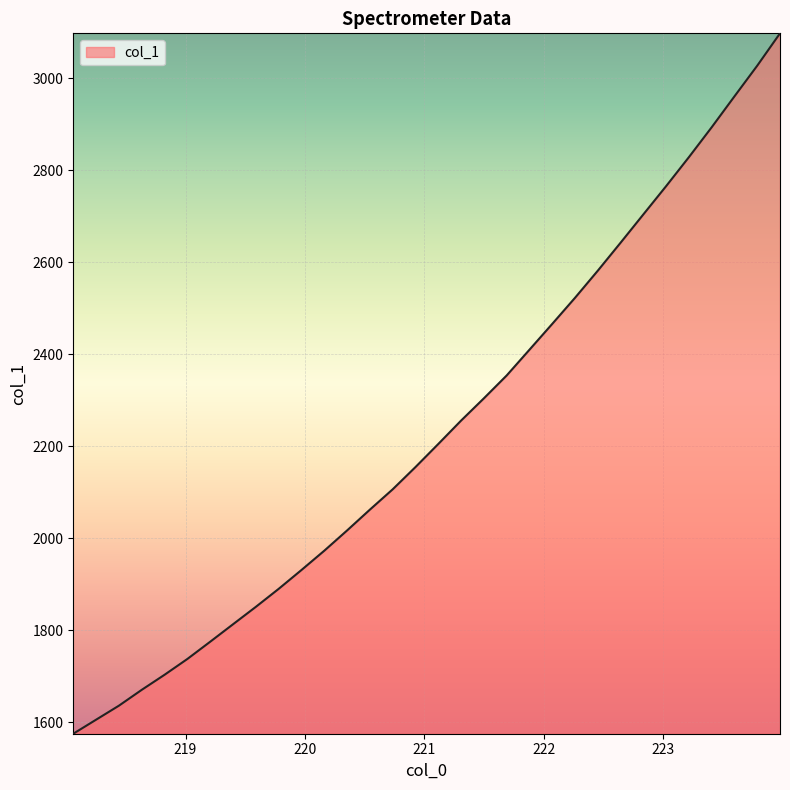

What is the smallest value displayed?

1574.8